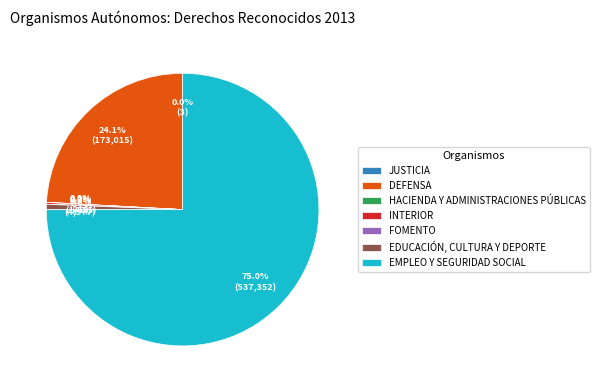

Which category accounts for the majority?

EMPLEO Y SEGURIDAD SOCIAL